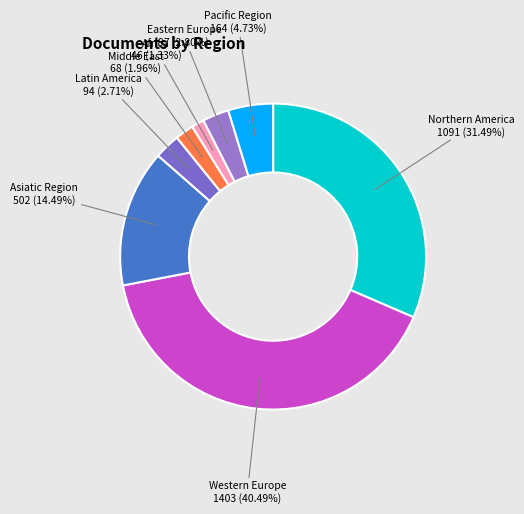

Does Northern America account for over 50% of the chart?

No